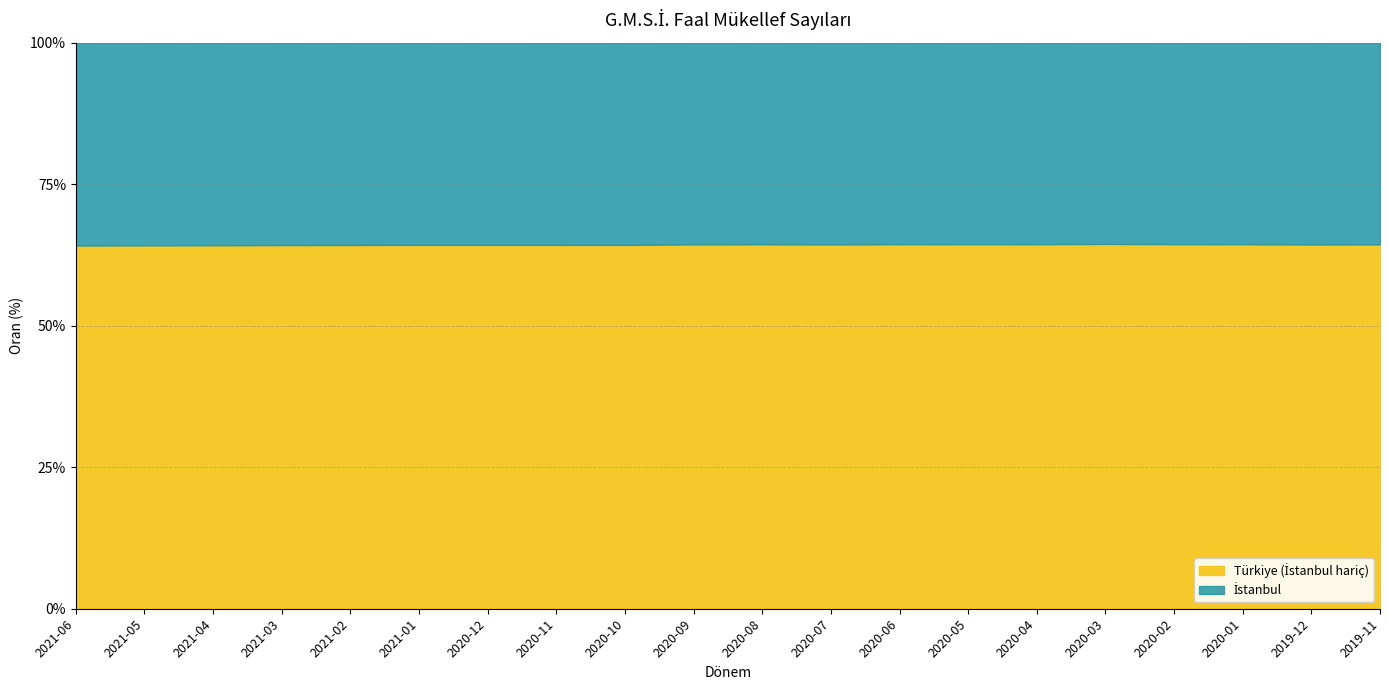

How many data points in Türkiye are less than 2080097?

10